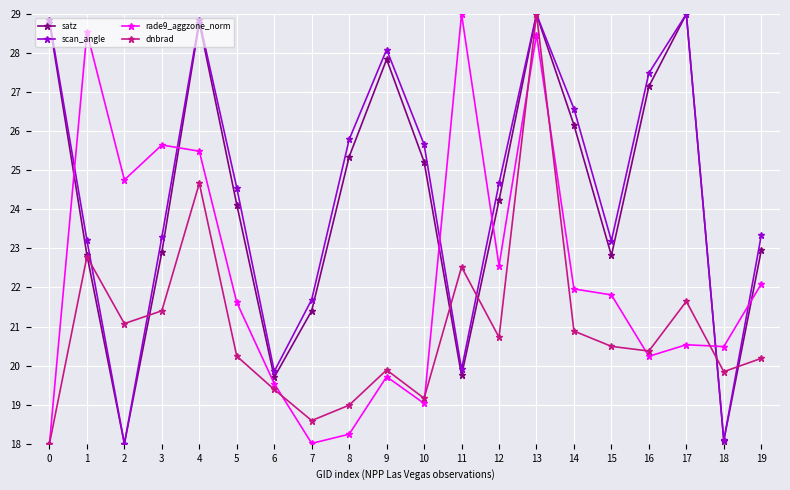

True or false: dnbrad and rade9_aggzone_norm cross at least once.

True